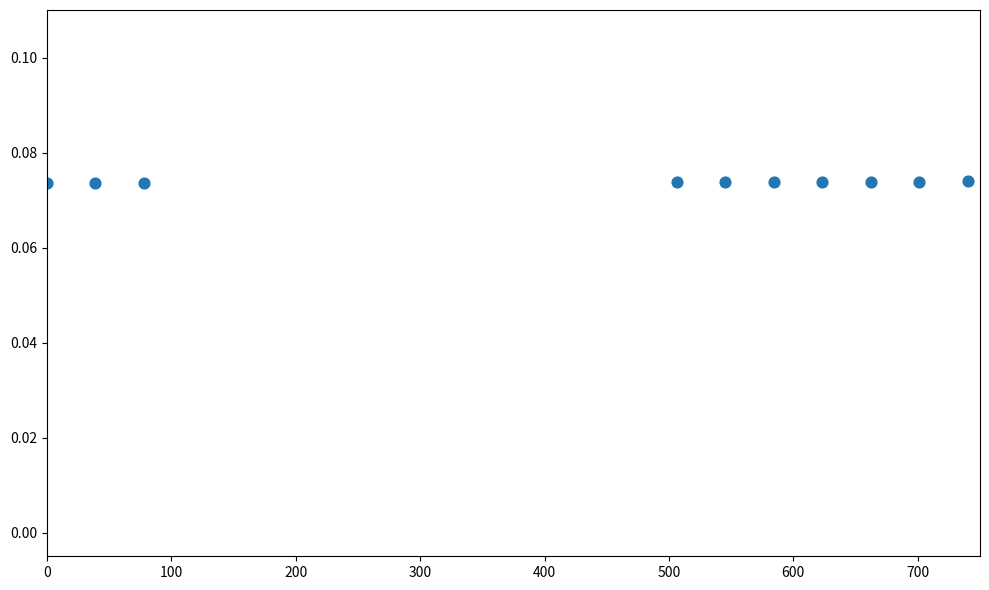

What is the average X value?

447.9